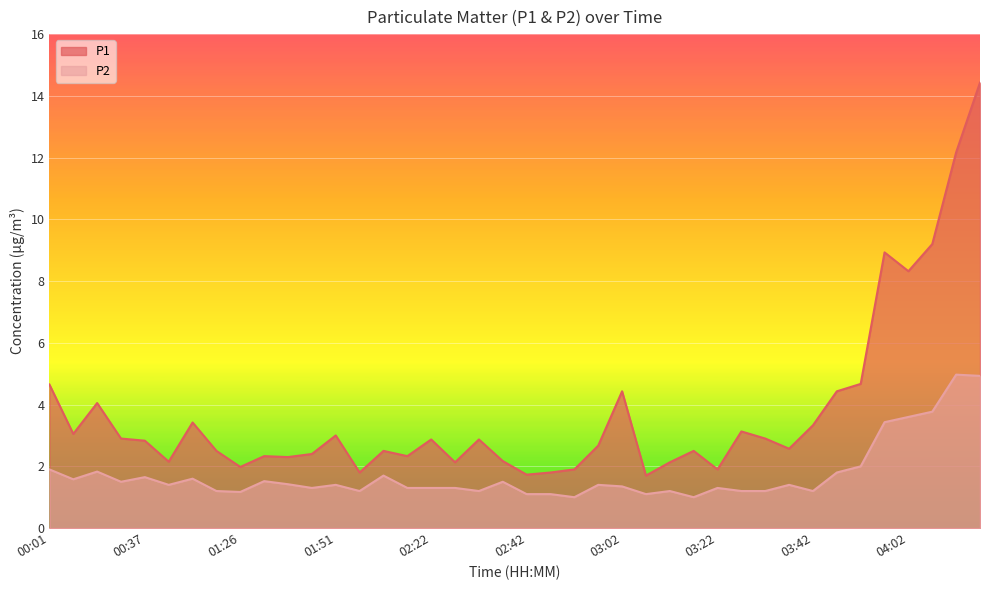

What position from the right is 03:17?

13